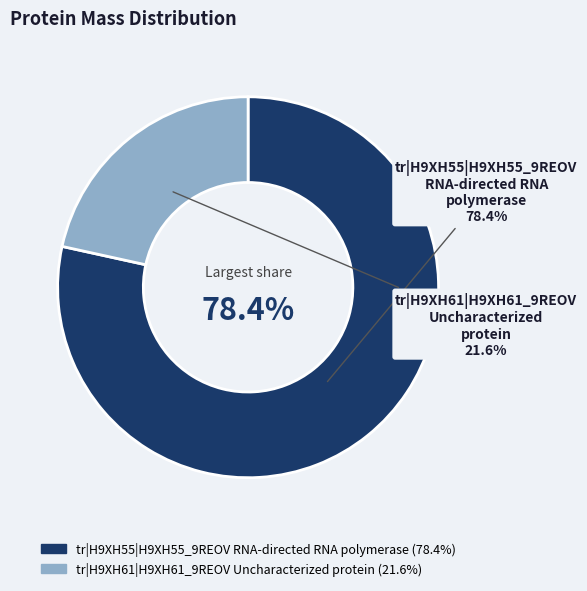

To the nearest percent, what is the difference between the largest and smallest slice percentages?

57%